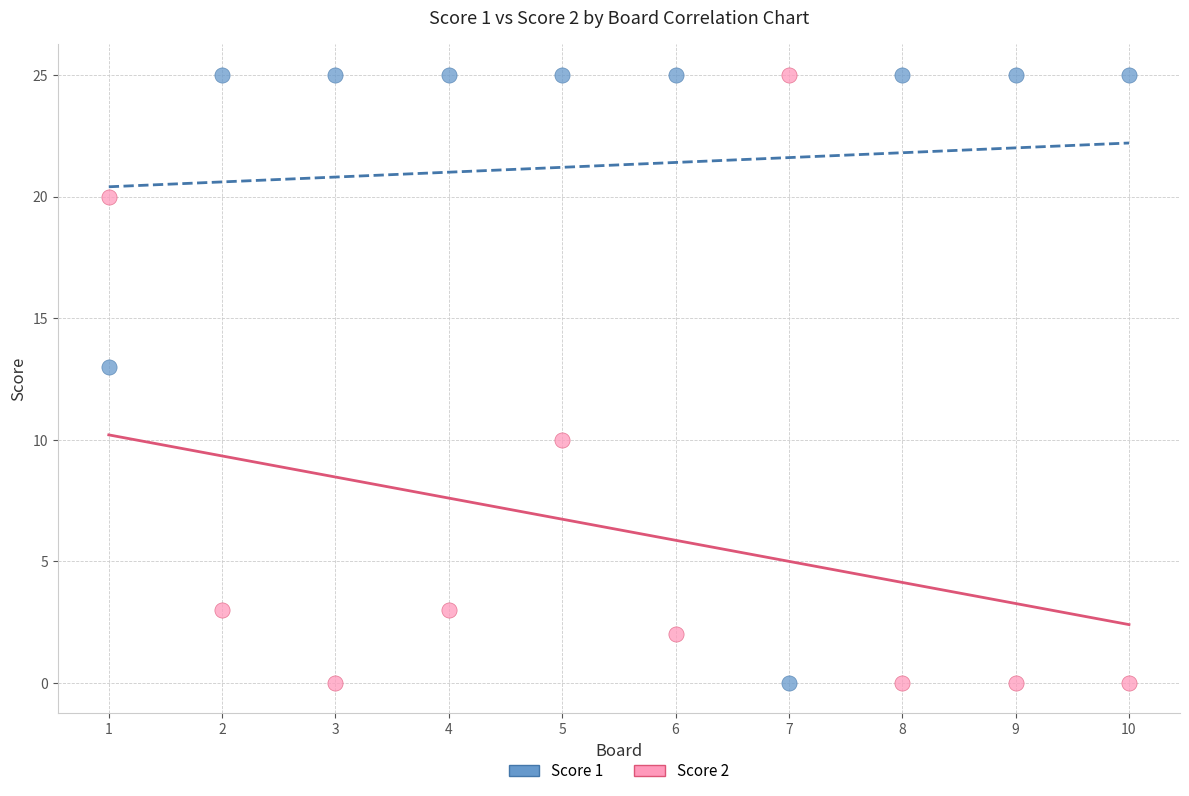

Across all series, what Y value is closest to 12?

13